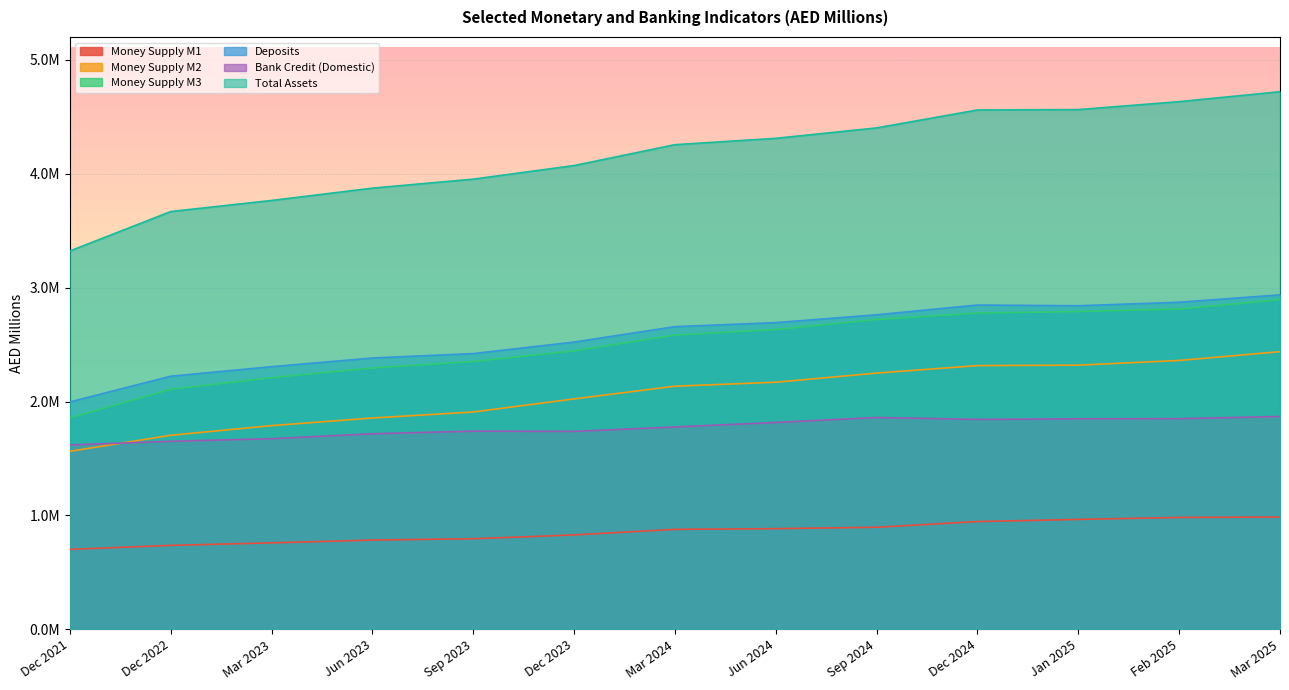

Rank the series at Feb 2025 from lowest to highest value.

Money Supply M1, Bank Credit (Domestic), Money Supply M2, Money Supply M3, Deposits, Total Assets